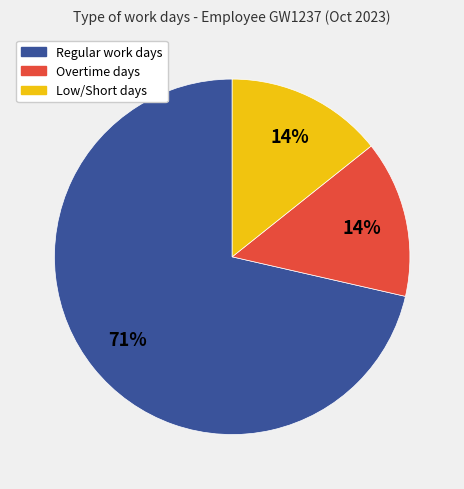

To the nearest percent, what is the average slice percentage?

33%